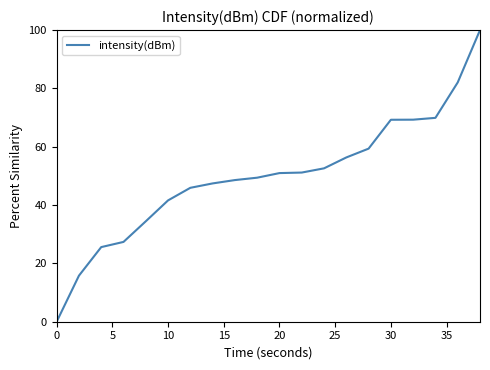

What is the maximum value shown in the chart?

100.0